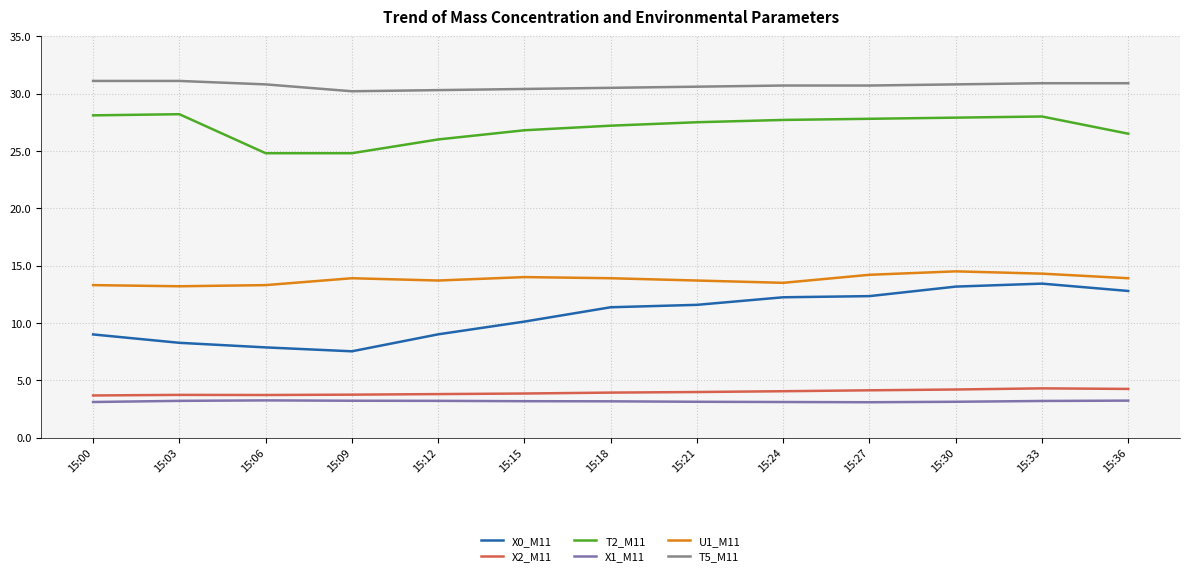

True or false: U1_M11 and T5_M11 cross at least once.

False